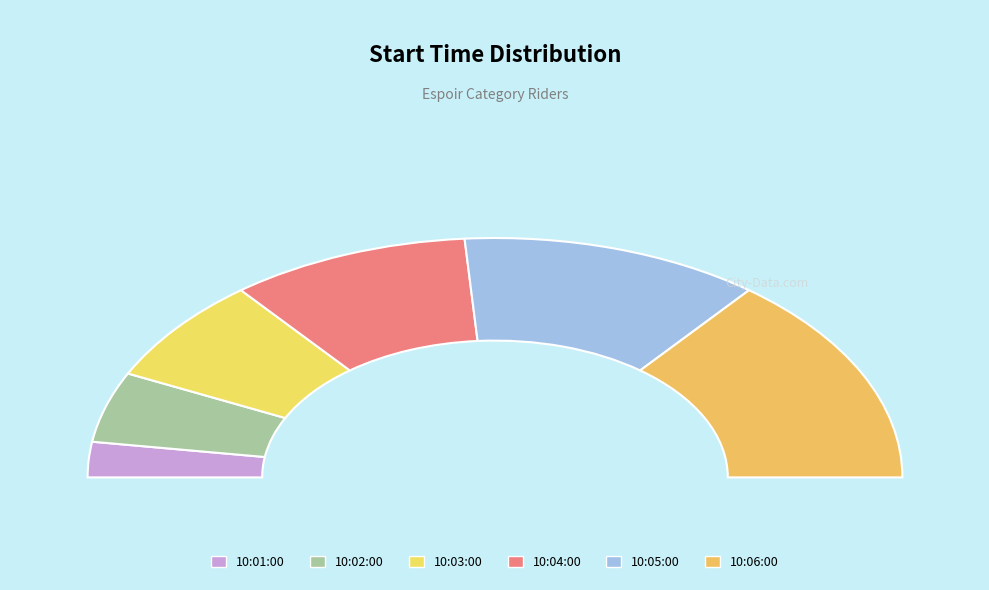

Between 10:02:00 and 10:05:00, which is larger?

10:05:00